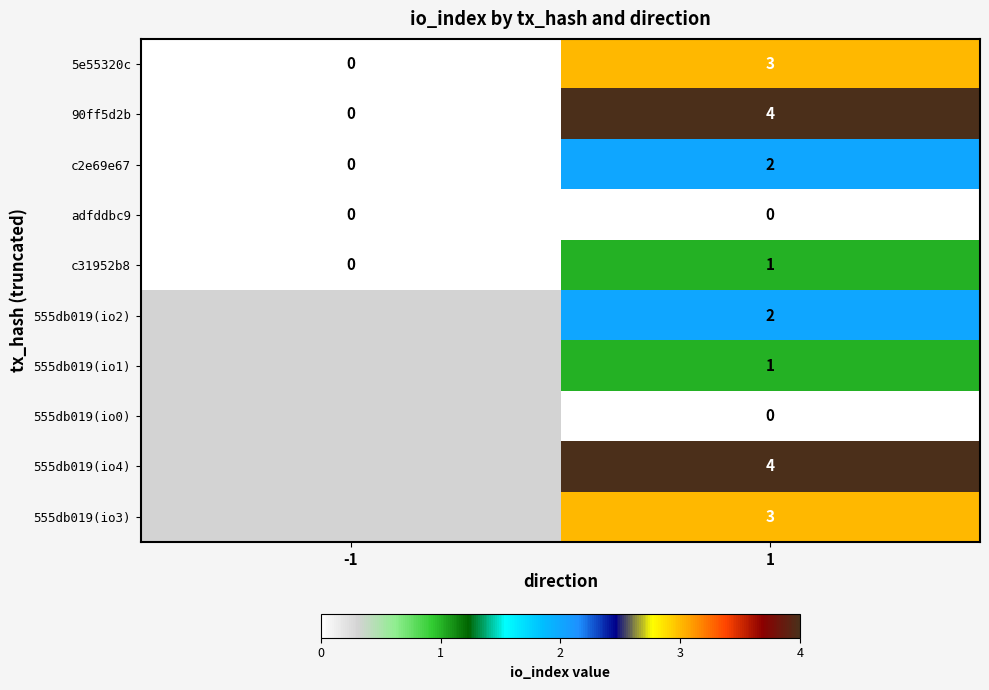

What is the total value across all series at 1?

20